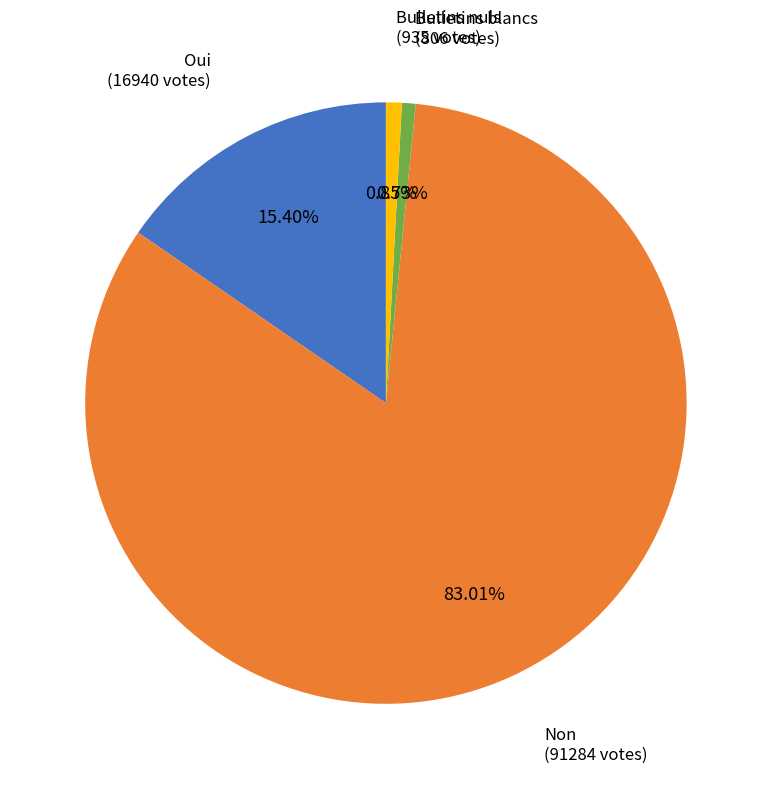

Does any single category account for the majority?

Yes